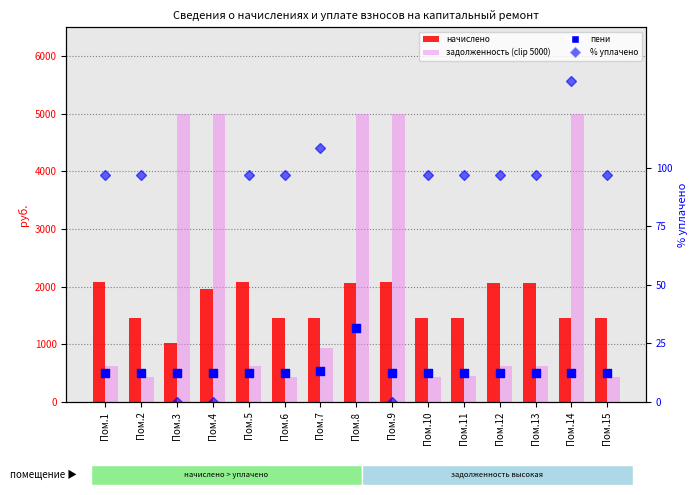

What are all the series names shown in the legend?

начислено, задолженность (clip 5000), пени, % уплачено от начислено